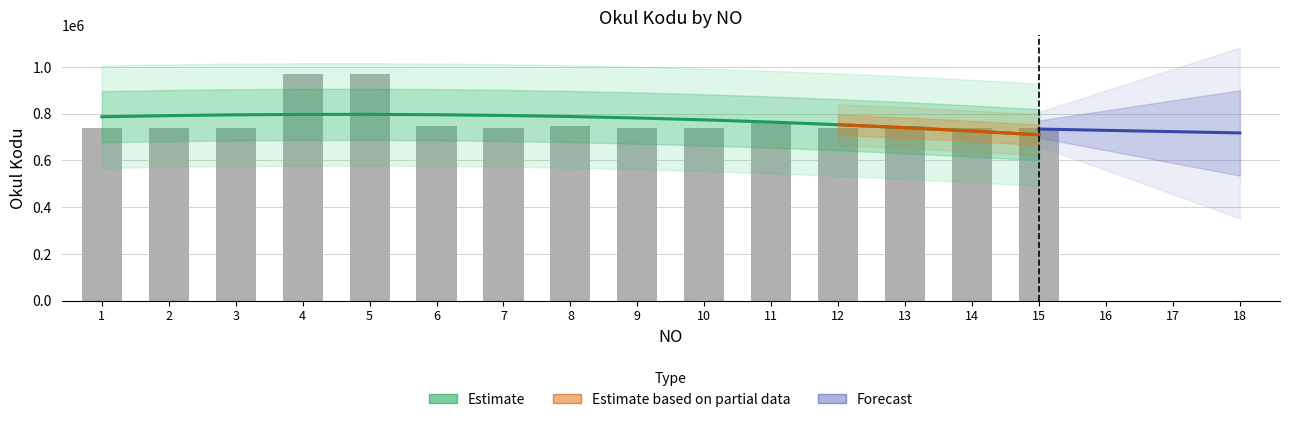

Where does the data first go above 738765?

4